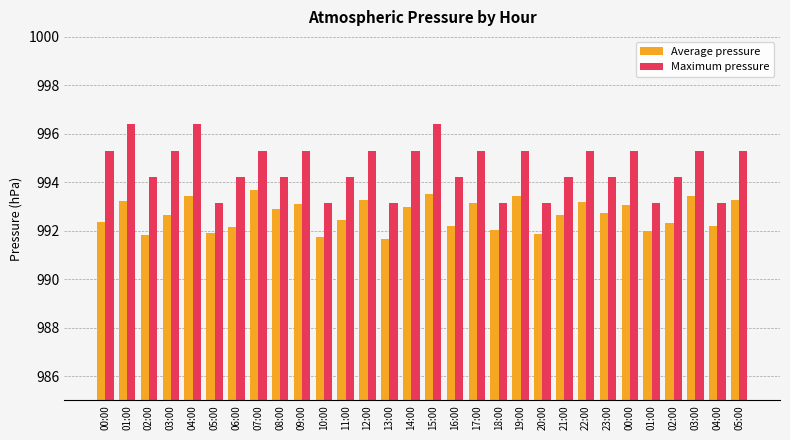

Rank the series at 00:00 from highest to lowest value.

Maximum pressure, Average pressure